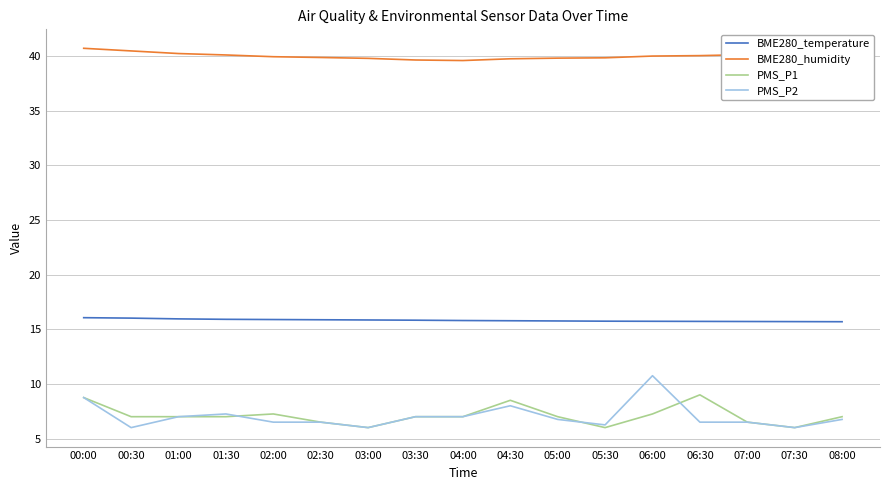

The value of BME280_temperature at 02:00 is 15.9. True or false?

True